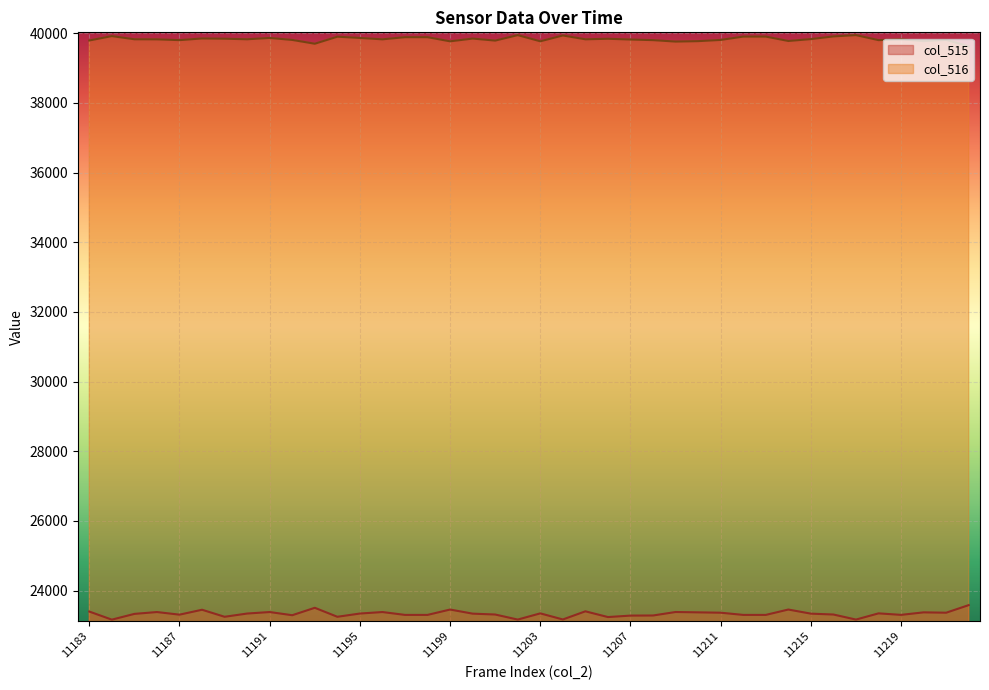

List the series in order of their peak value, lowest first.

col_515, col_516